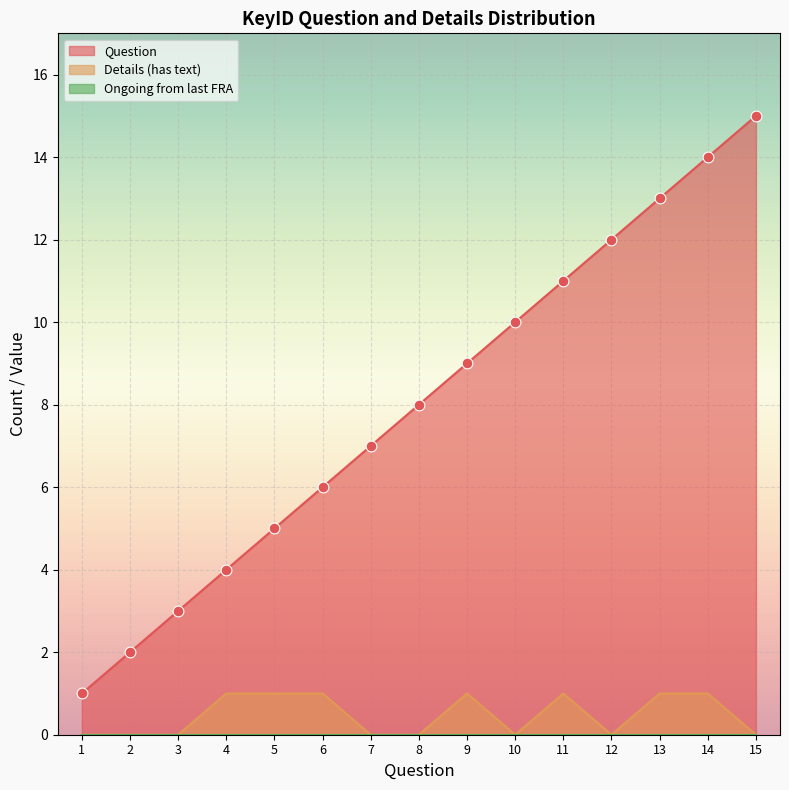

Which series has the largest Y range (max minus min)?

Question